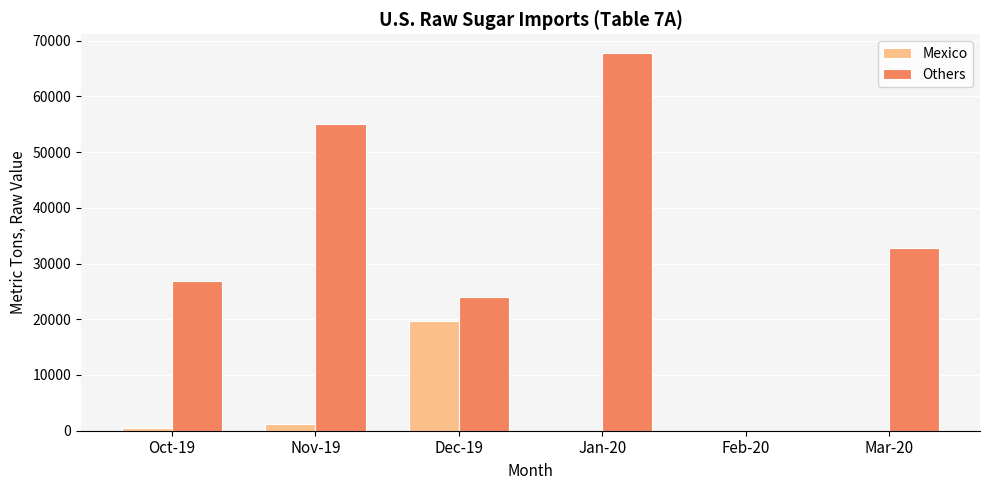

What is the average value of the Others series?

34387